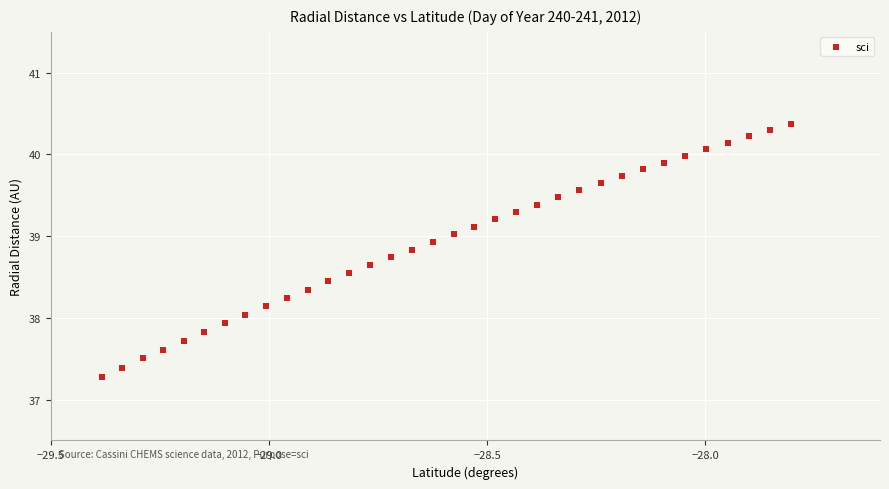

What is the range of X values (max minus min)?

1.6